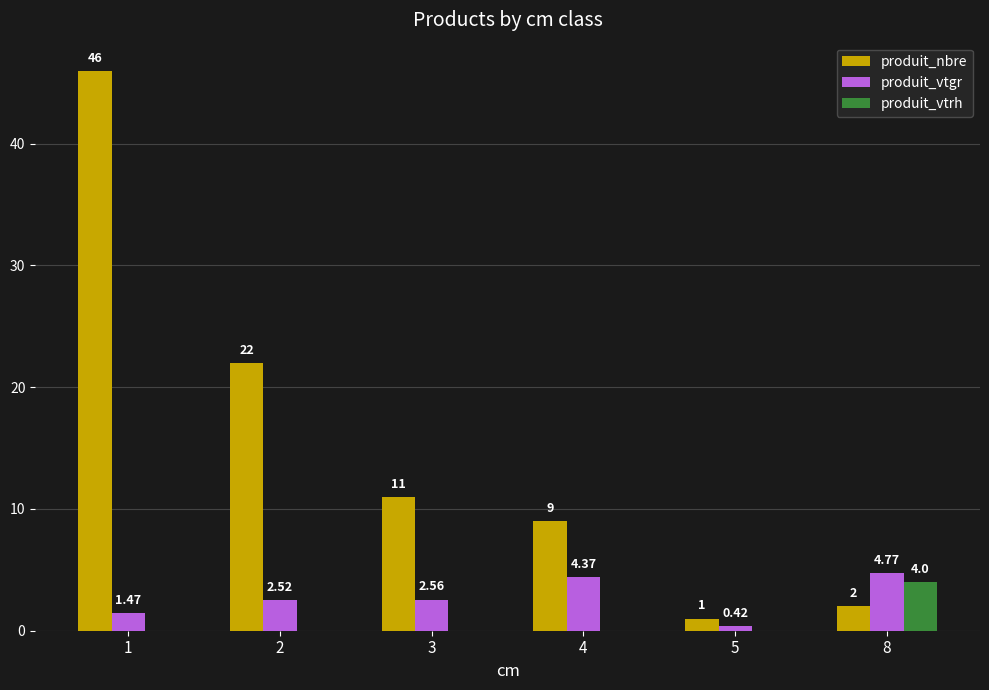

What is the sum of the produit_vtrh values at 8 and 2?

4.0